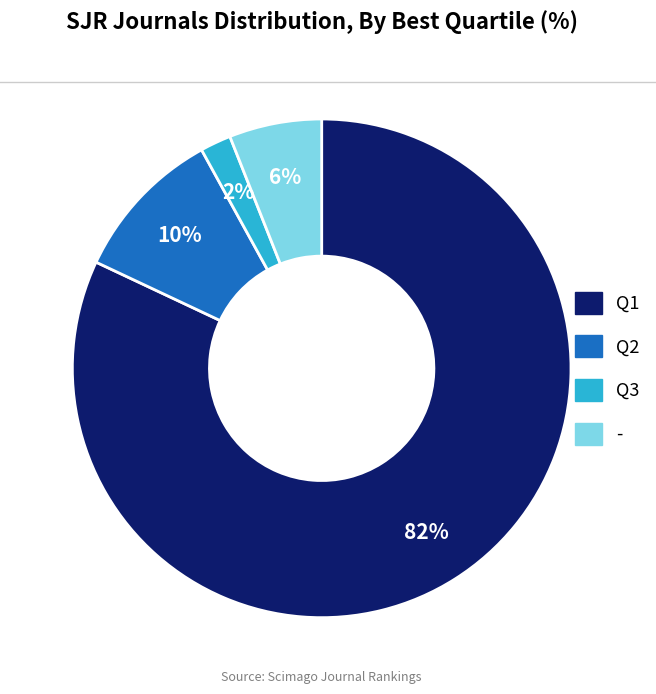

Rank the categories by value from highest to lowest.

Q1, Q2, -, Q3